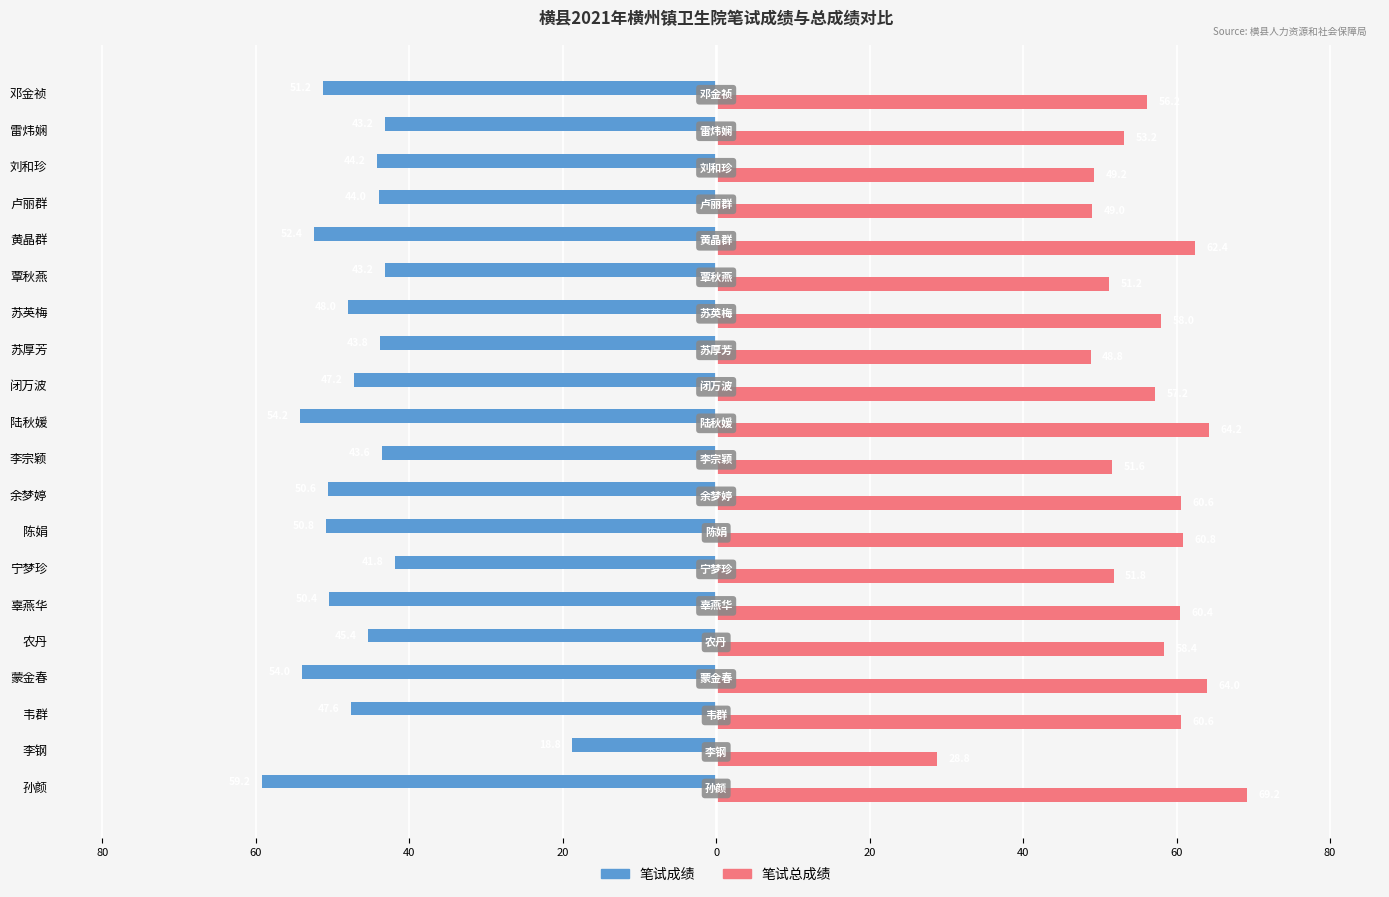

At how many categories does at least one series exceed 18?

20